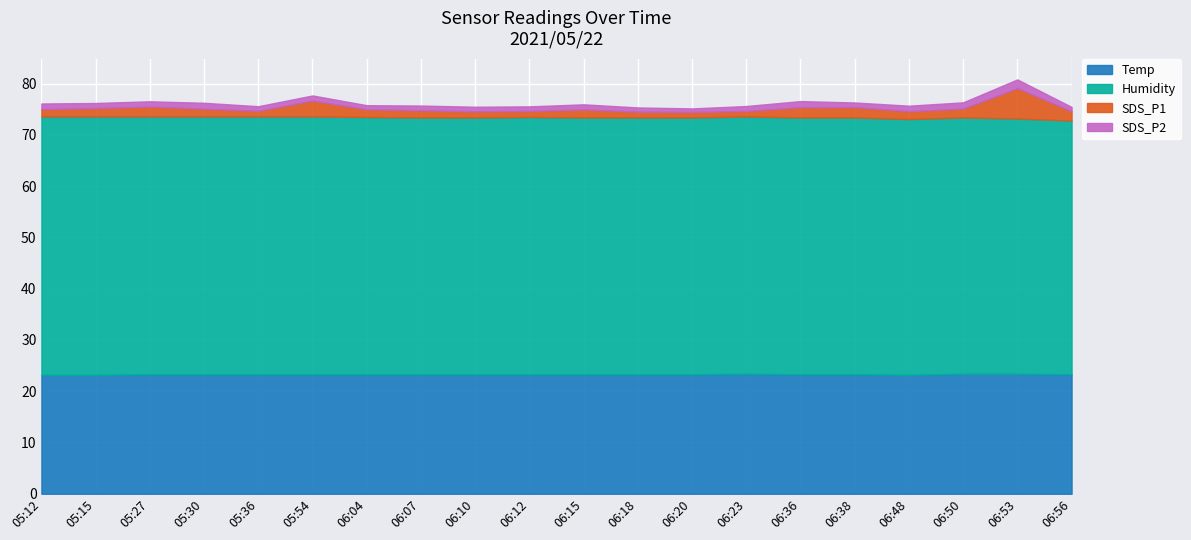

Does the chart display data point markers on the line(s)?

No